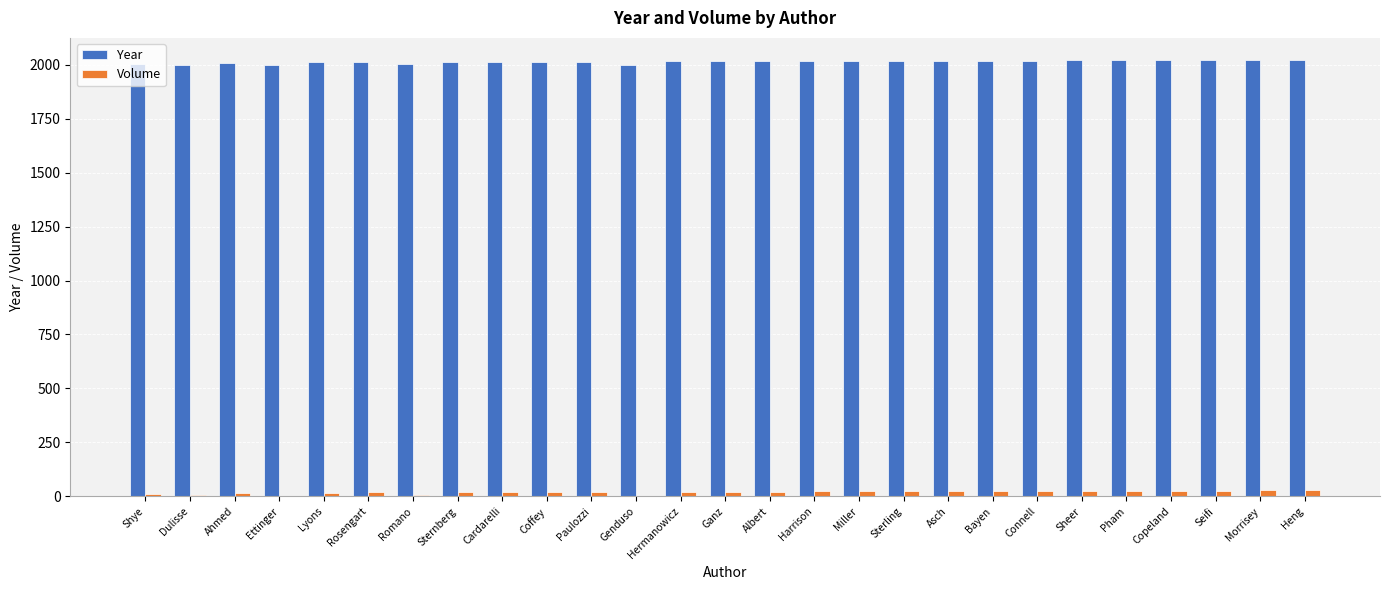

Is it true that Year equals 3497 at Rosengart?

False